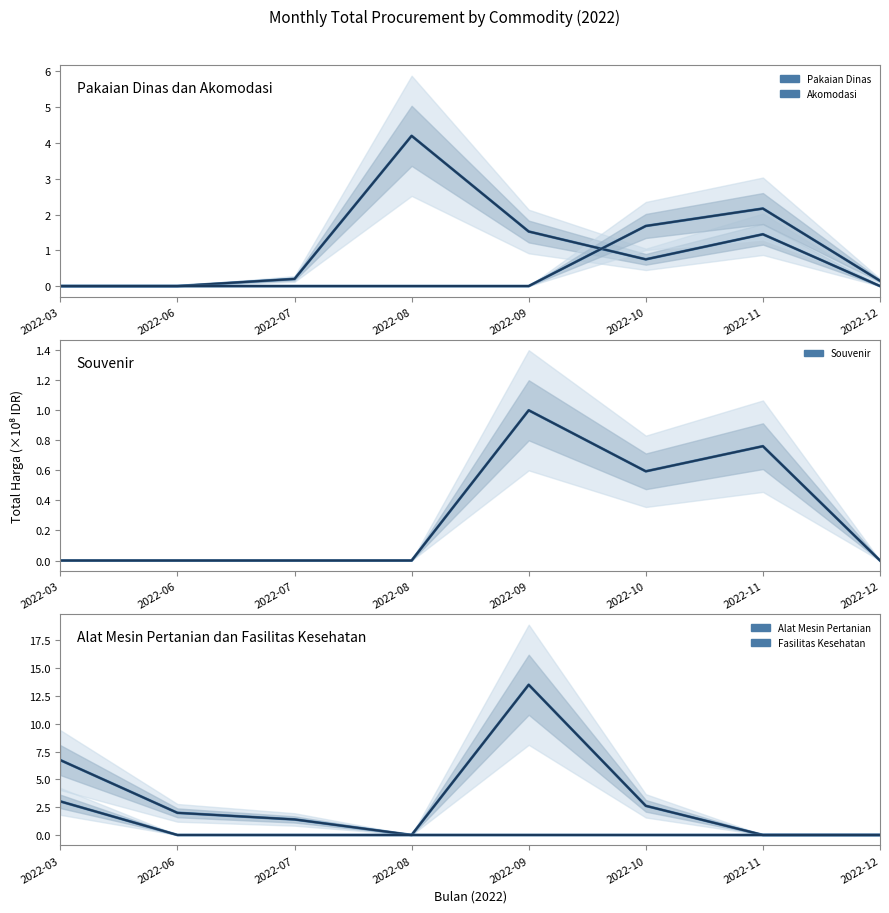

What is the total value across all series at 2022-11?

4.4